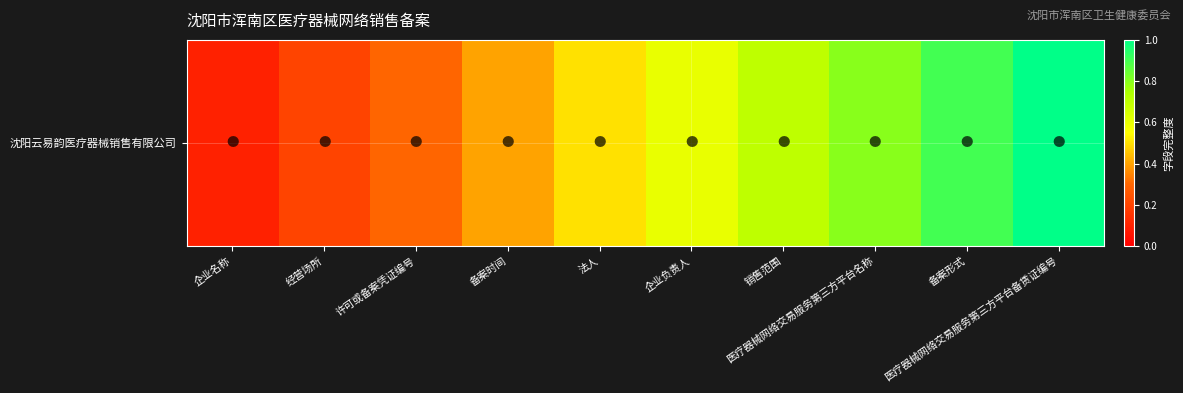

What is the difference between the values at 企业名称 and 销售范围?

0.6